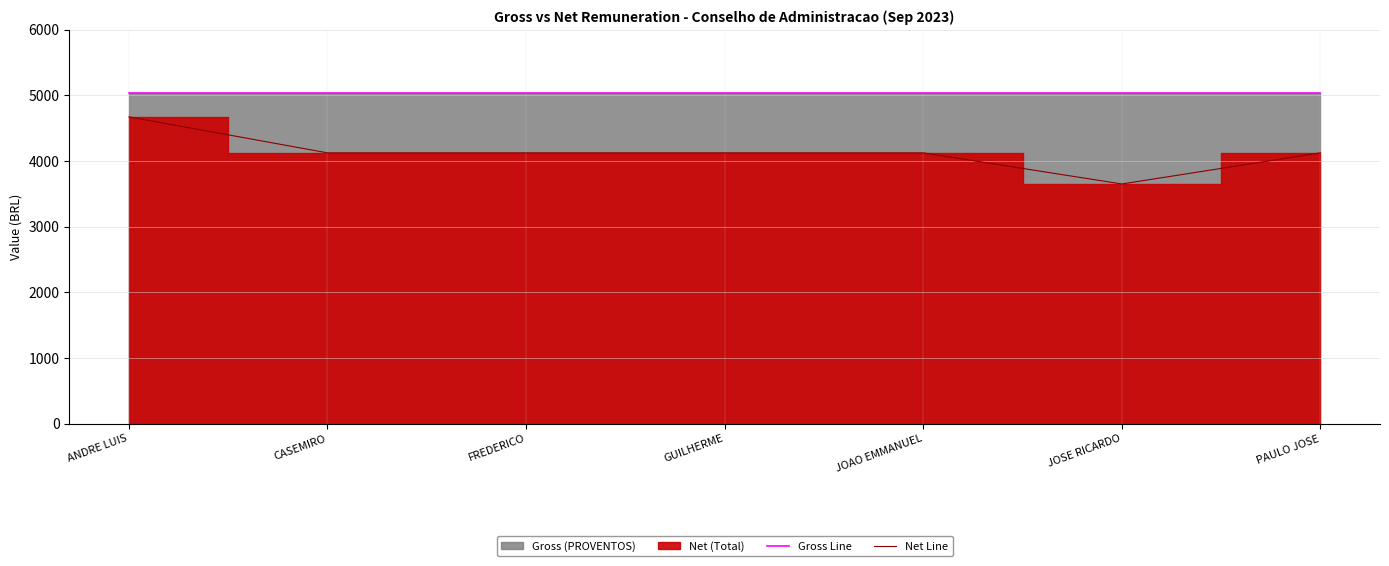

Which category has the lowest value across all series?

JOSE RICARDO